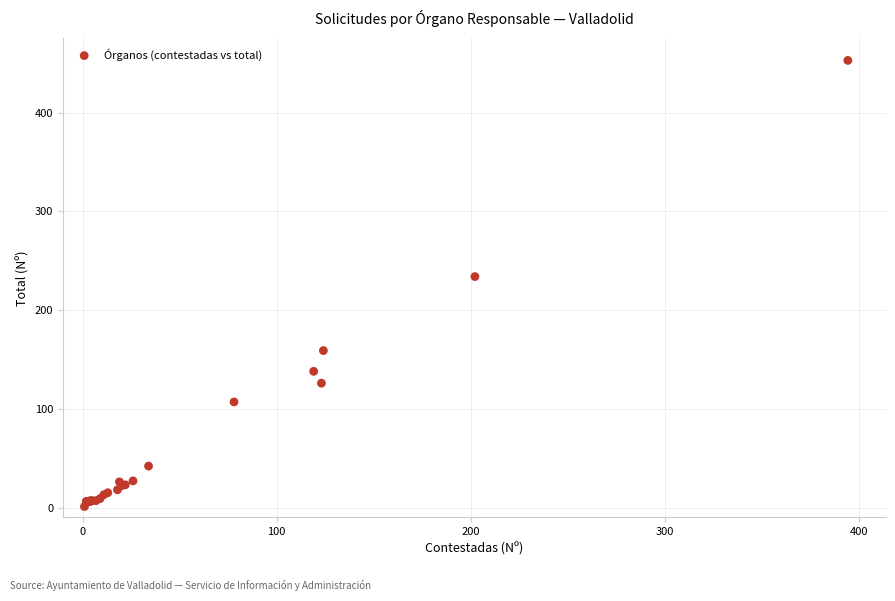

What Y value in the scatter plot is closest to 227?

234